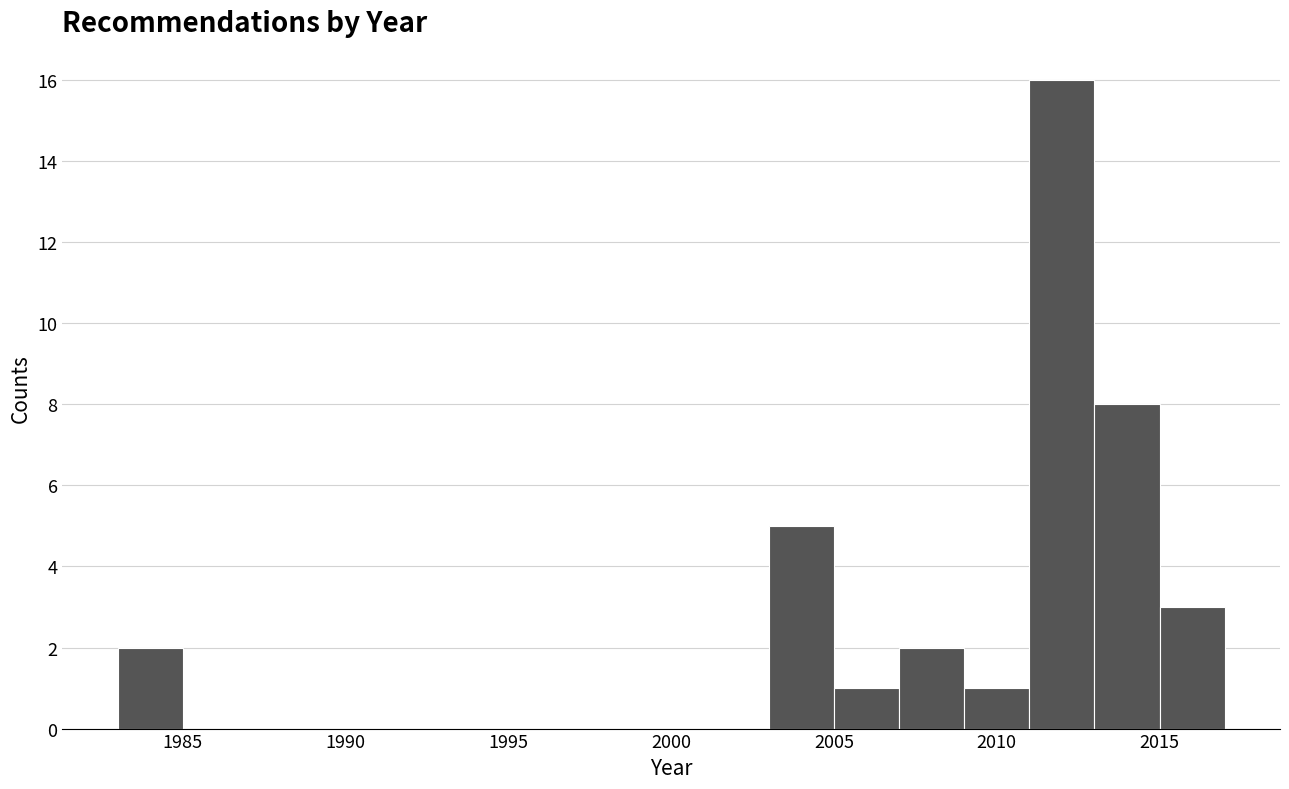

Reading left to right, list every bar in this chart as the range it spans on the x-axis followed by its height. The values are not printed on the chart, so give them approximately, as read against the axis.

1983 to 1985: 2
1985 to 1987: 0
1987 to 1989: 0
1989 to 1991: 0
1991 to 1993: 0
1993 to 1995: 0
1995 to 1997: 0
1997 to 1999: 0
1999 to 2001: 0
2001 to 2003: 0
2003 to 2005: 5
2005 to 2007: 1
2007 to 2009: 2
2009 to 2011: 1
2011 to 2013: 16
2013 to 2015: 8
2015 to 2017: 3